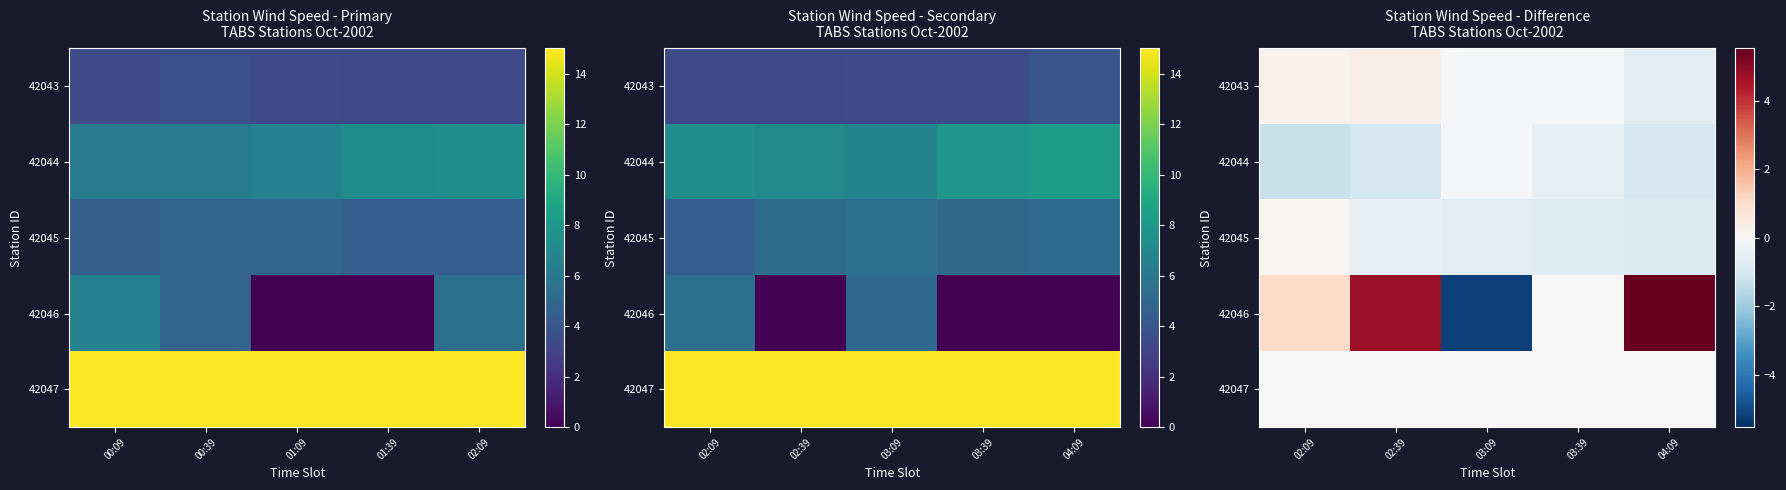

What is the average value of the 42046 series?

1.2